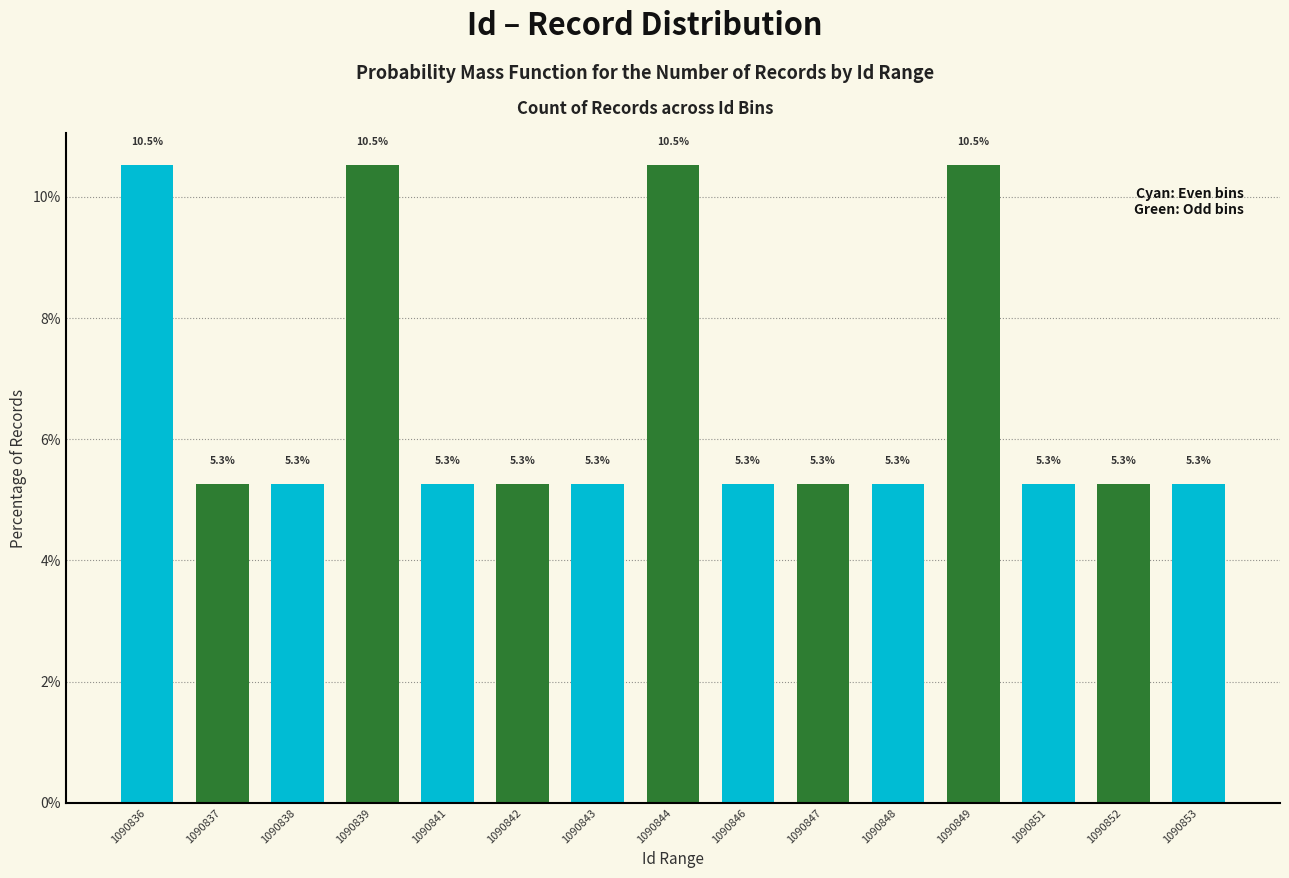

What is the smallest value displayed?

5.3